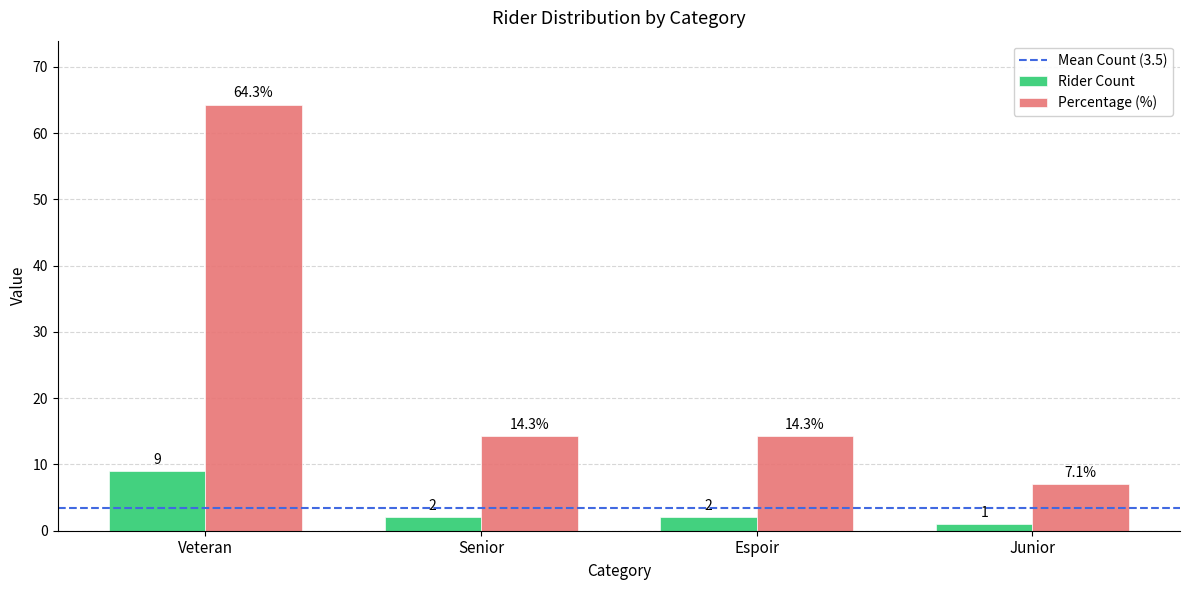

What is the spread (max minus min) of values at Veteran?

55.3